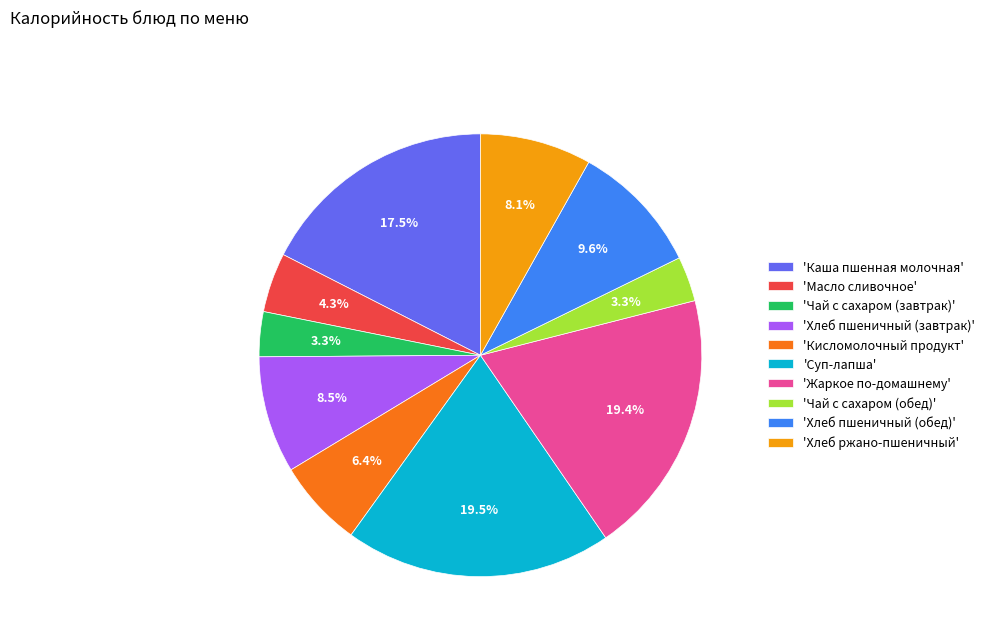

Between 'Хлеб пшеничный (завтрак)' and 'Чай с сахаром (завтрак)', which is larger?

'Хлеб пшеничный (завтрак)'